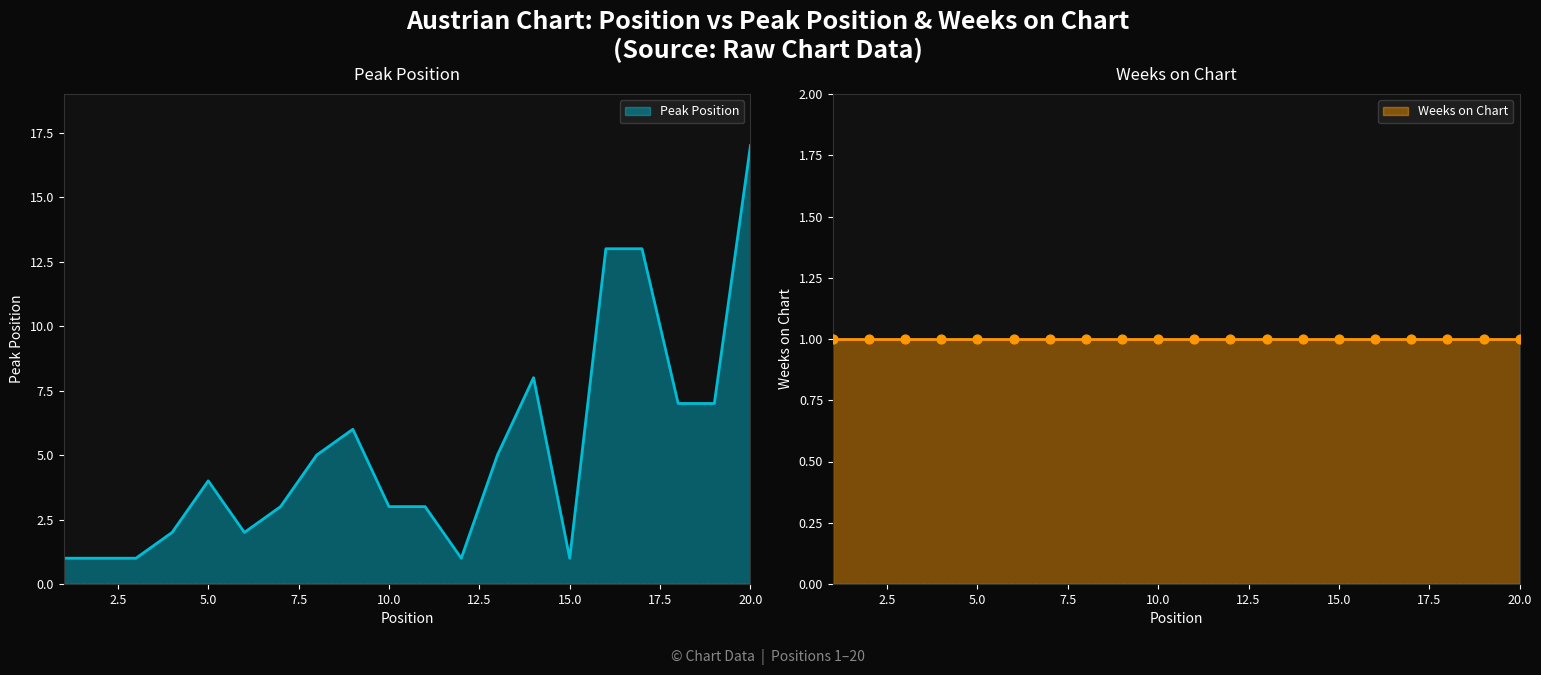

Which has a higher value, 9 or 19?

19